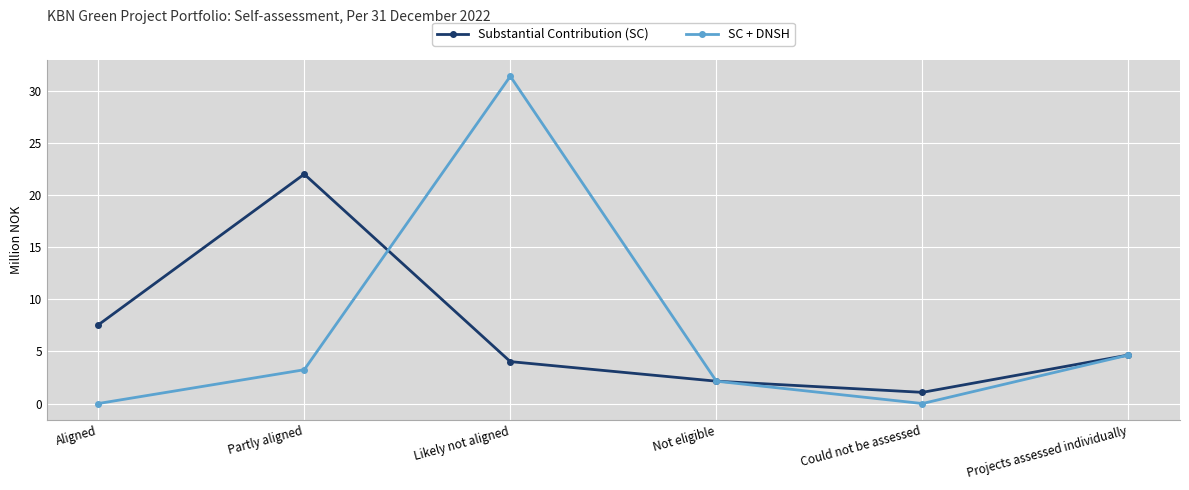

What is the difference between the Substantial Contribution (SC) values at Not eligible and Likely not aligned?

1.9